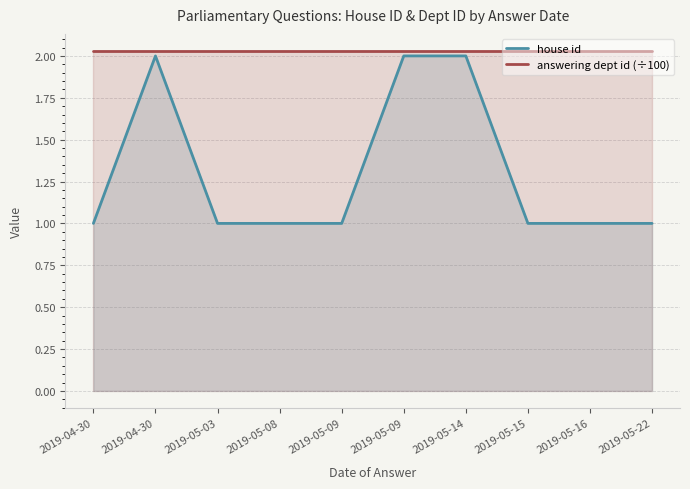

At which category is the sum across all series the highest?

2019-04-30